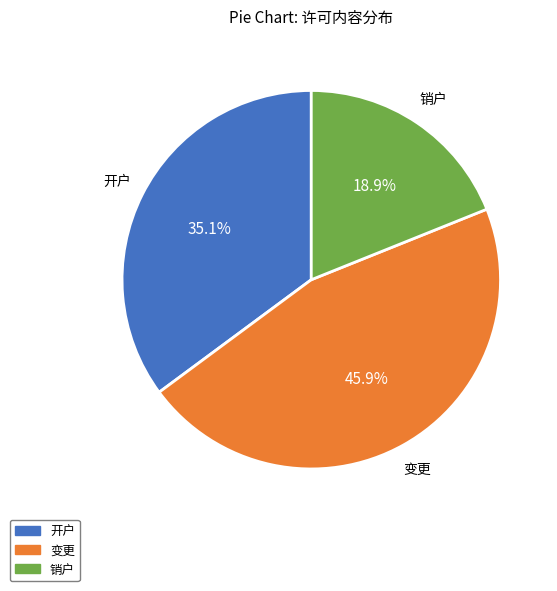

The 变更 slice represents 36% of the pie. True or false?

False